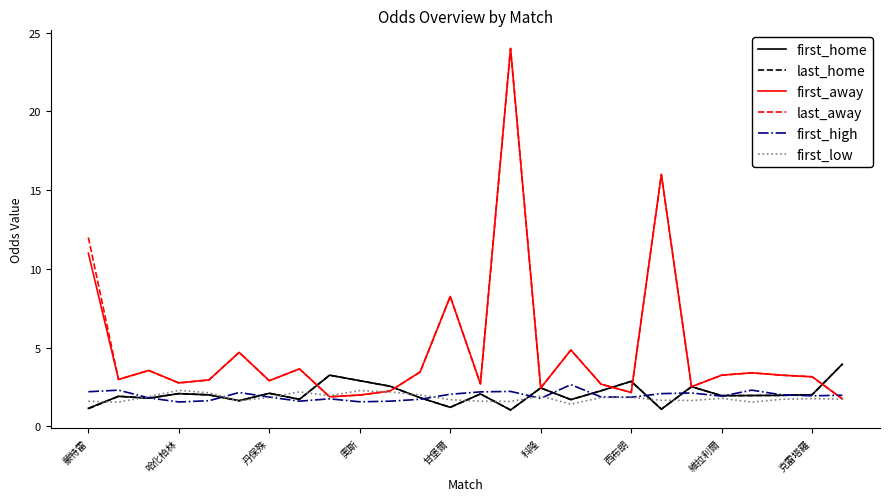

What is the greatest value displayed?

24.0